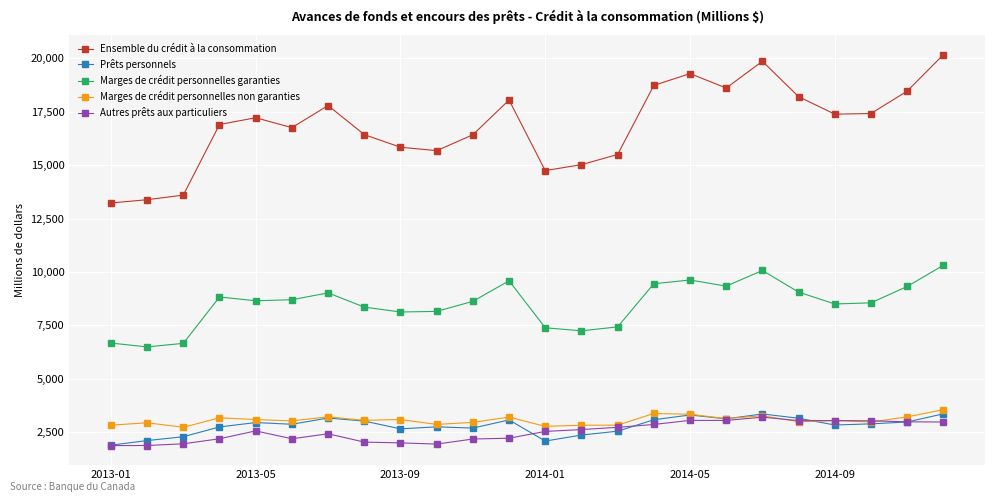

True or false: Autres prêts aux particuliers and Ensemble du crédit à la consommation intersect in this chart.

False